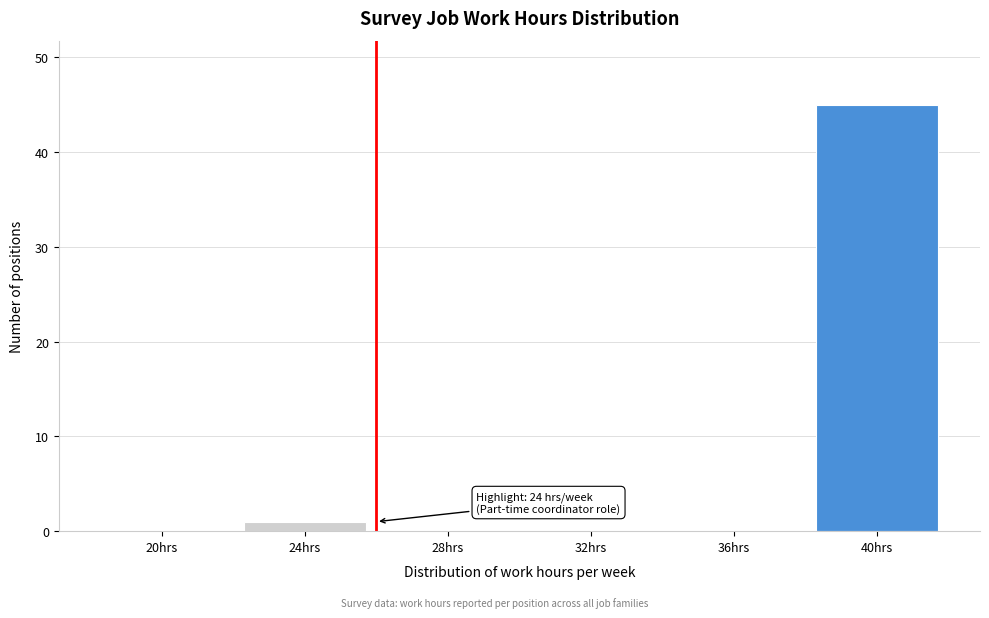

Reading left to right, transcribe all the data shown in this chart.

20hrs=0	24hrs=1	28hrs=0	32hrs=0	36hrs=0	40hrs=45